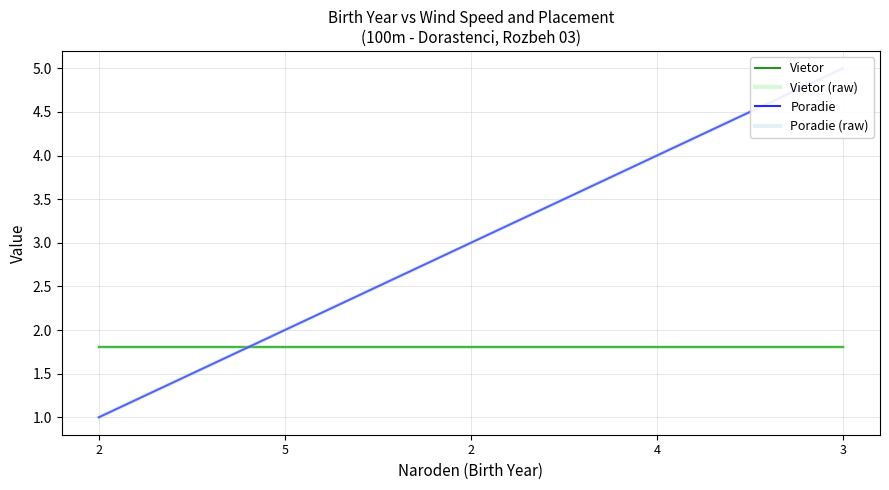

True or false: Poradie (raw) and Poradie cross at least once.

False